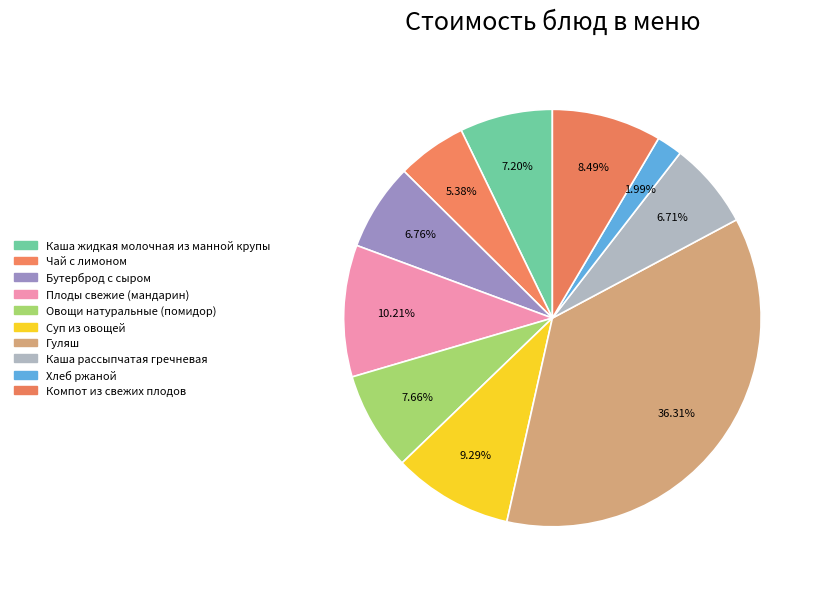

Count the number of slices in the pie.

10